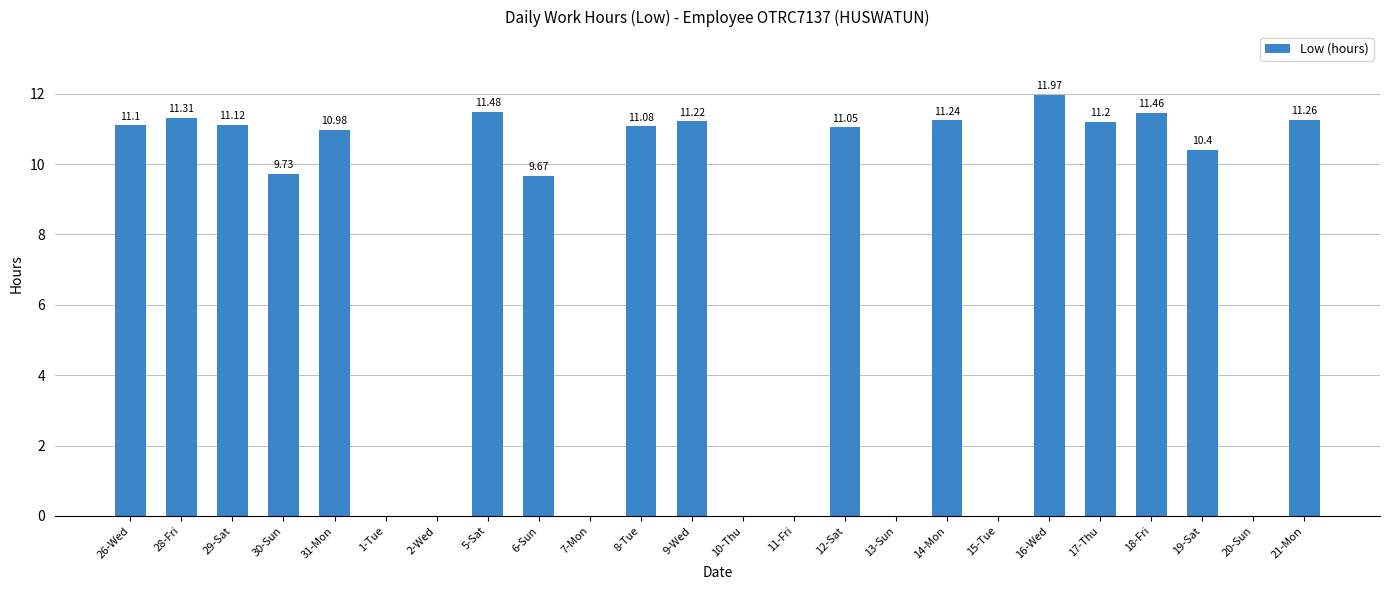

What is the sum of all values?

176.3